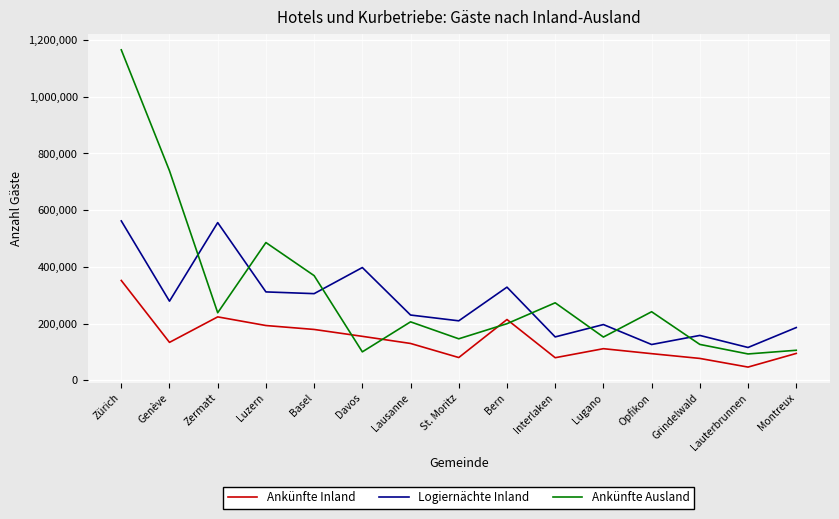

List the series in order of their overall mean, highest first.

Ankünfte Ausland, Logiernächte Inland, Ankünfte Inland